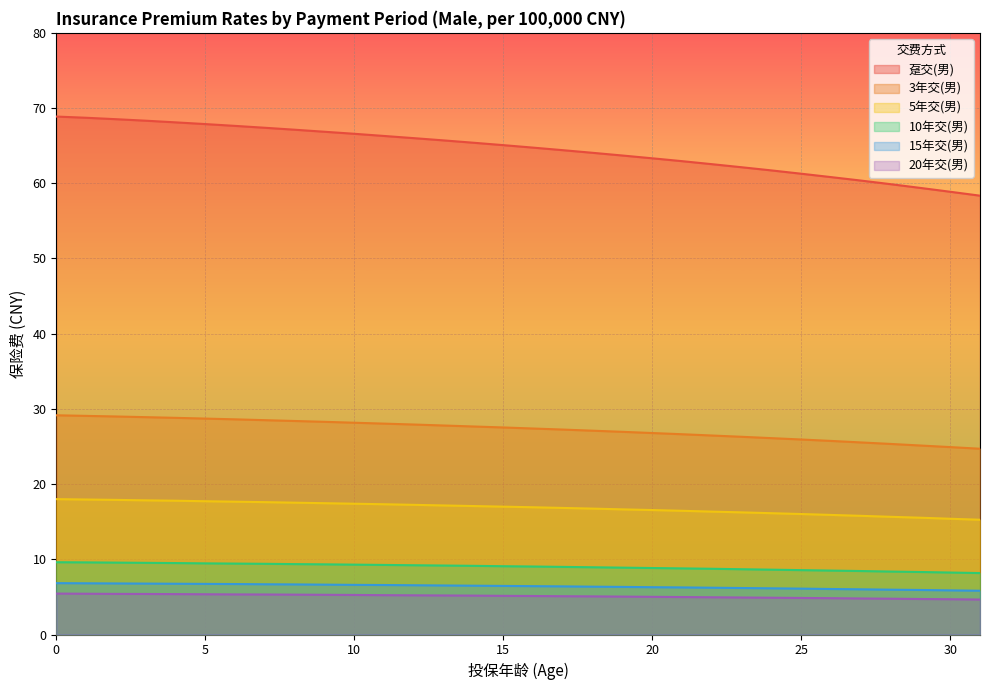

Rank the categories by 趸交(男) value from lowest to highest.

31, 30, 29, 28, 27, 26, 25, 24, 23, 22, 21, 20, 19, 18, 17, 16, 15, 14, 13, 12, 11, 10, 9, 8, 7, 6, 5, 4, 3, 2, 1, 0